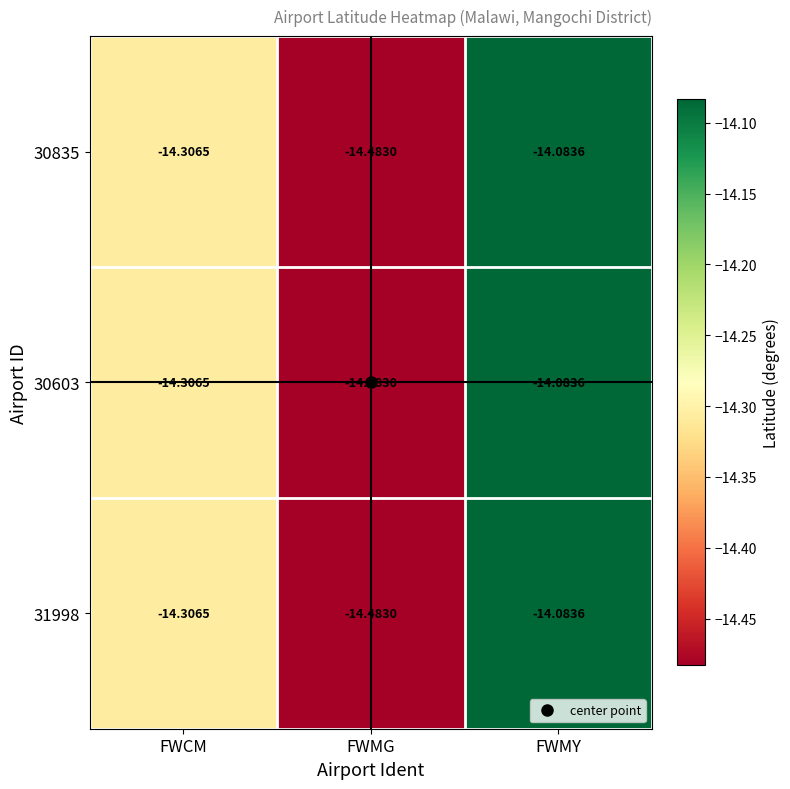

Where is 30835 nearest to the value -14?

FWMY